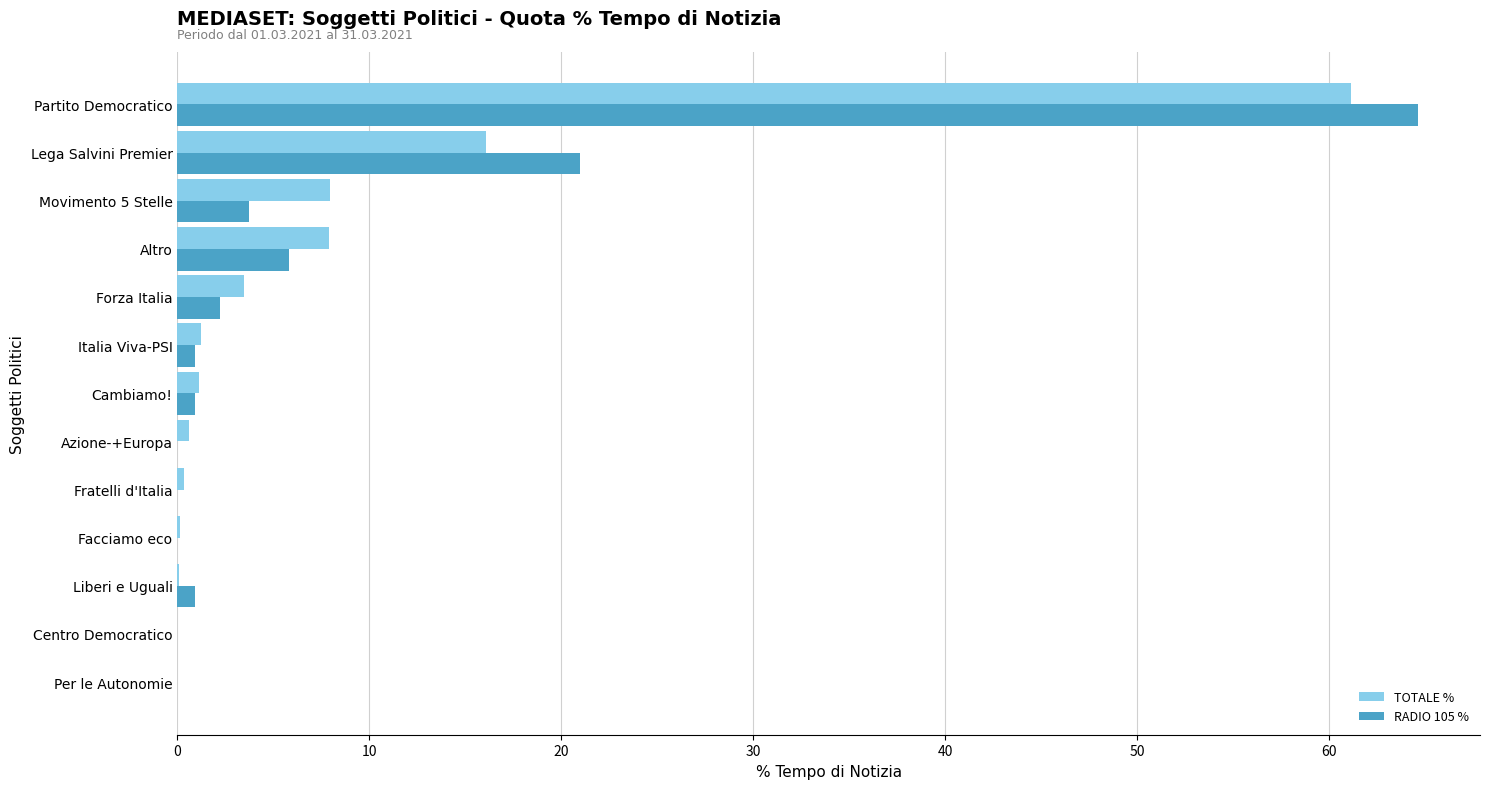

Read the TOTALE % value at Forza Italia.

3.5